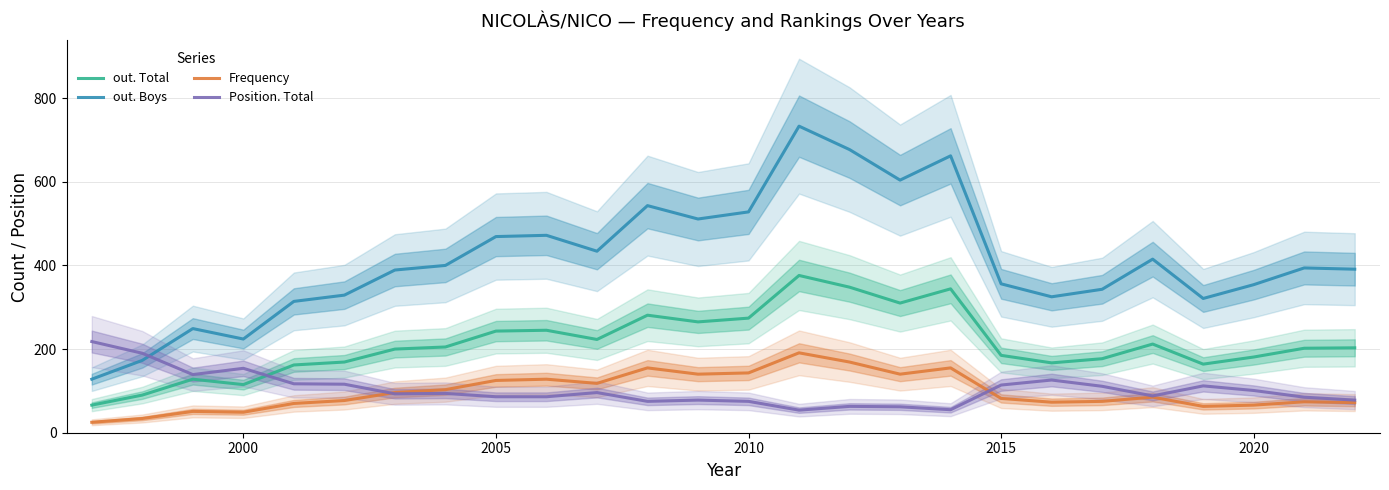

What is the difference between the maximum and minimum values in the Frequency series?

166